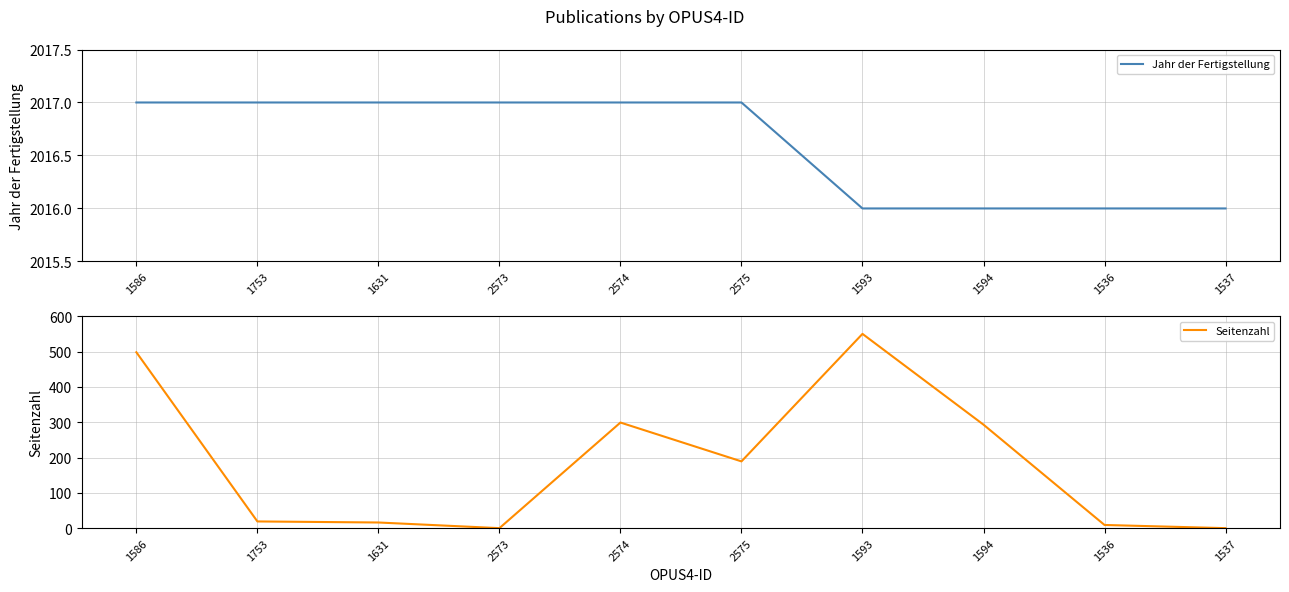

Between 1537 and 1753, which is larger?

1753